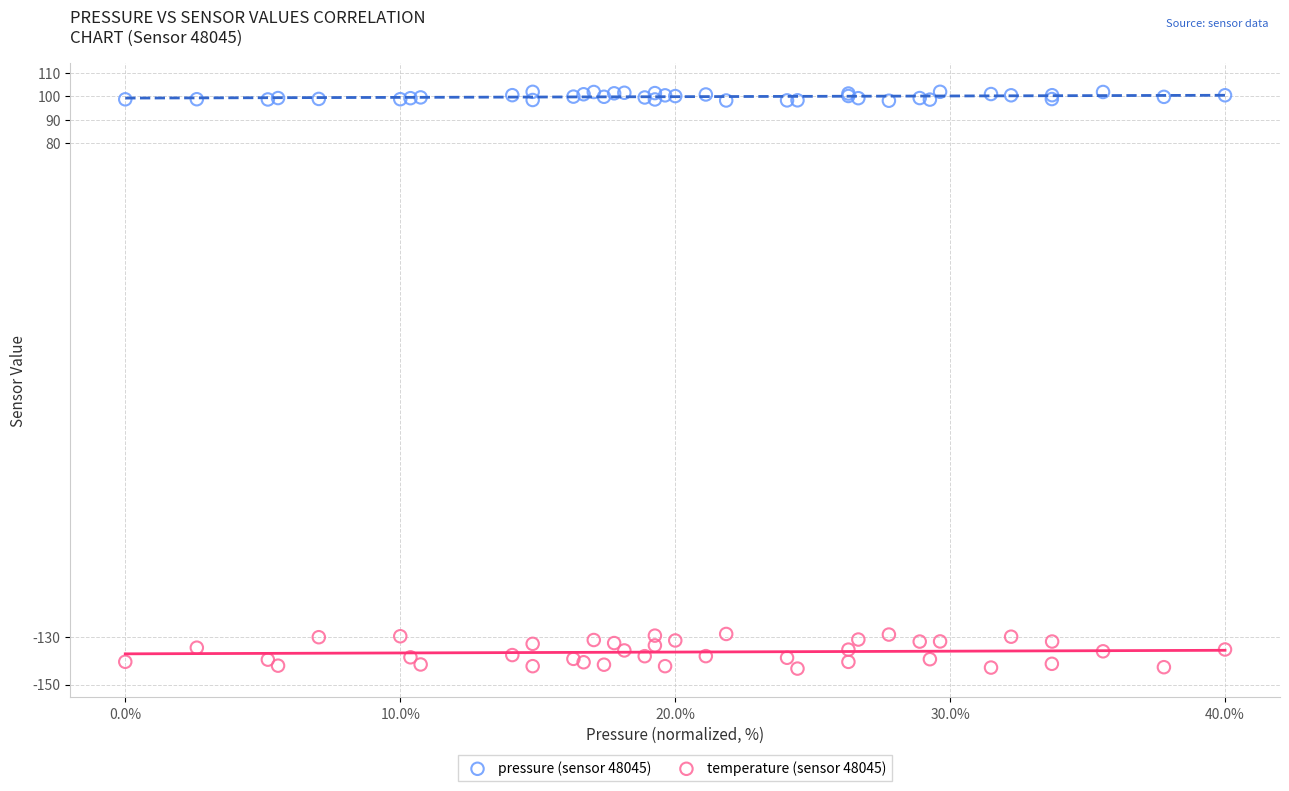

What is the X range (max minus min) for the scatter plot?

40.0